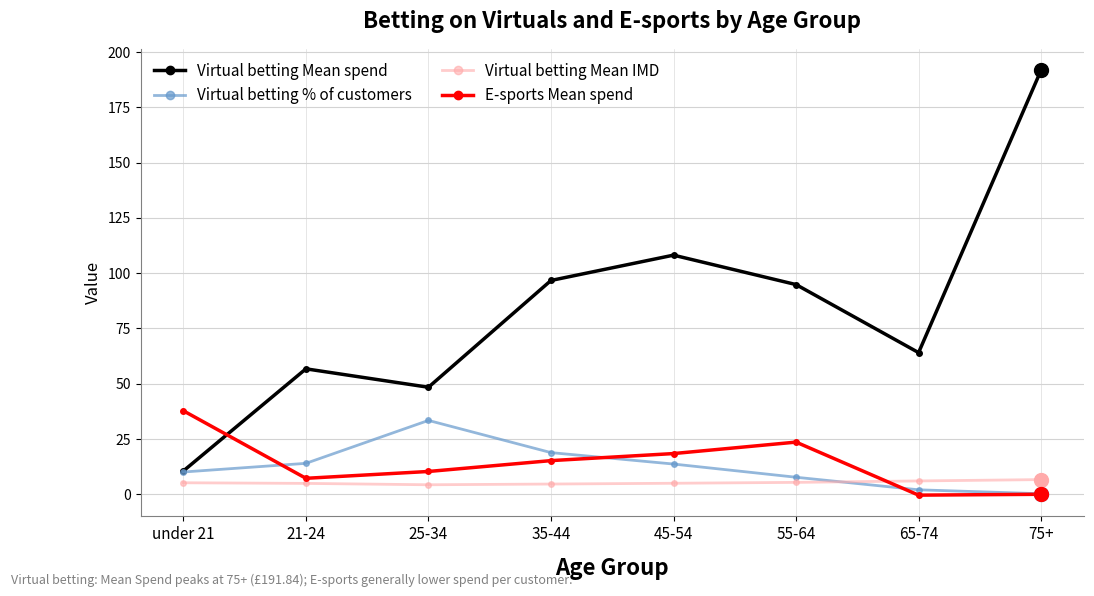

What is the difference between the maximum and minimum values in the Virtual betting % of customers series?

33.2